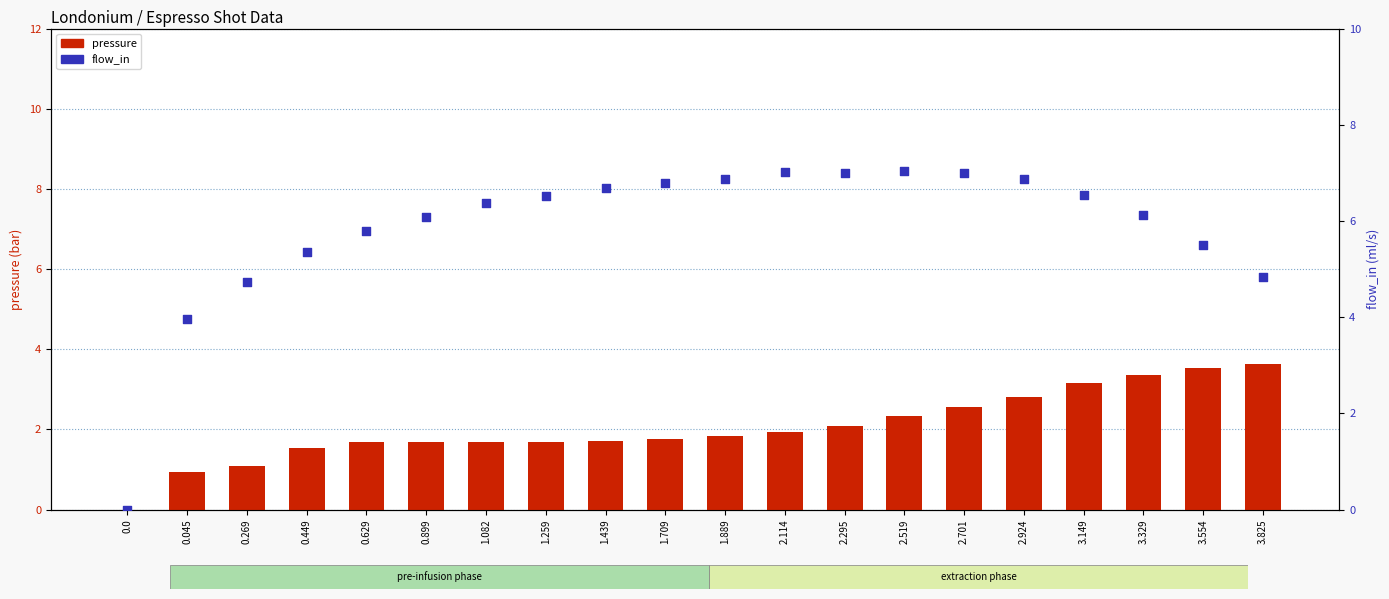

What are all the series names shown in the legend?

pressure, flow_in